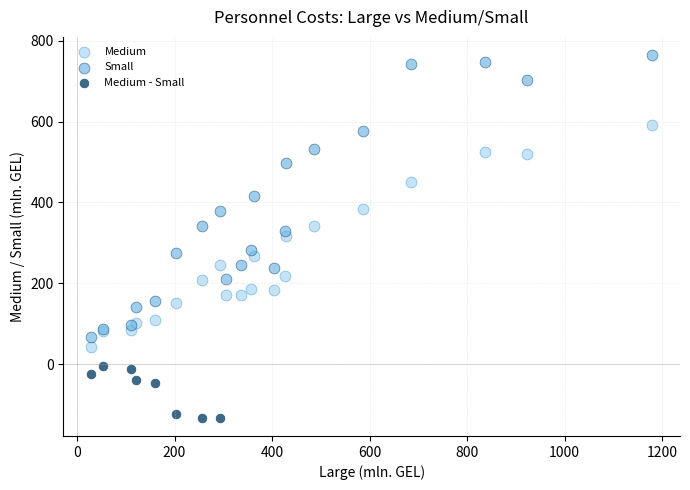

Which series has the widest spread of Y values?

Small